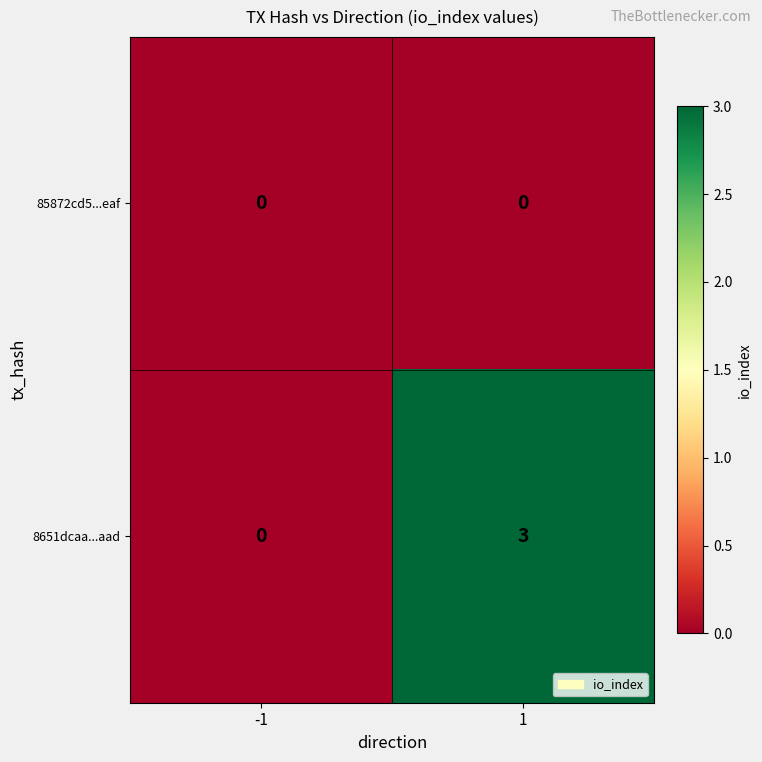

Reading left to right, list all the values displayed in this chart.

85872cd5...eaf: -1=0	1=0
8651dcaa...aad: -1=0	1=3